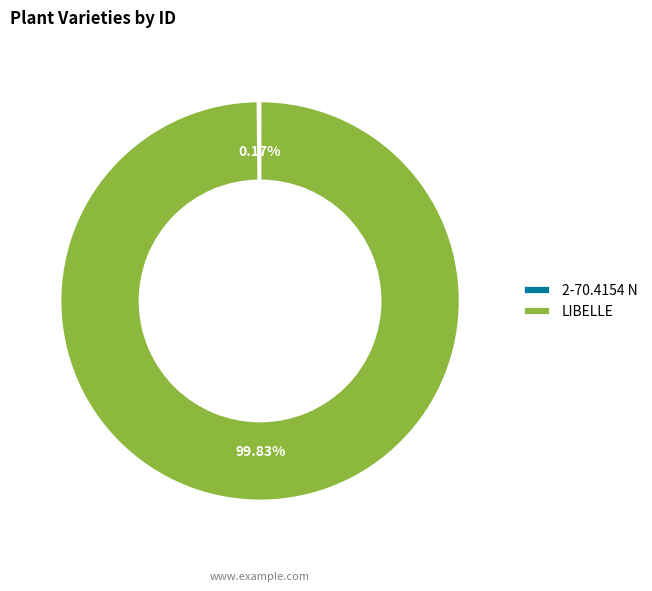

Which category accounts for the majority?

LIBELLE